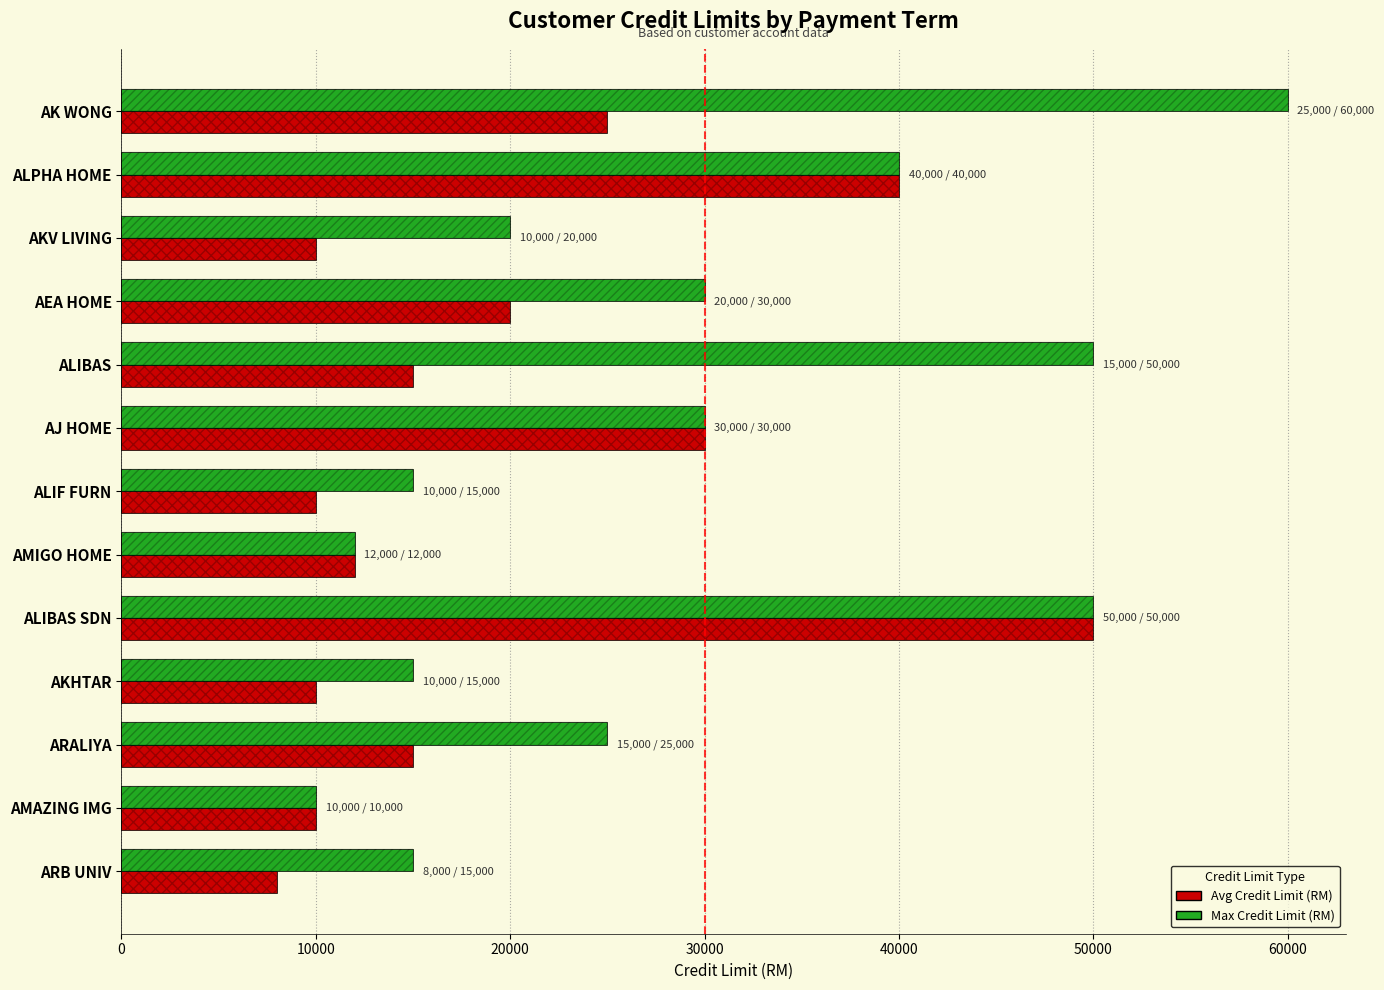

How many data points in Avg Credit Limit (RM) are above 15000?

5